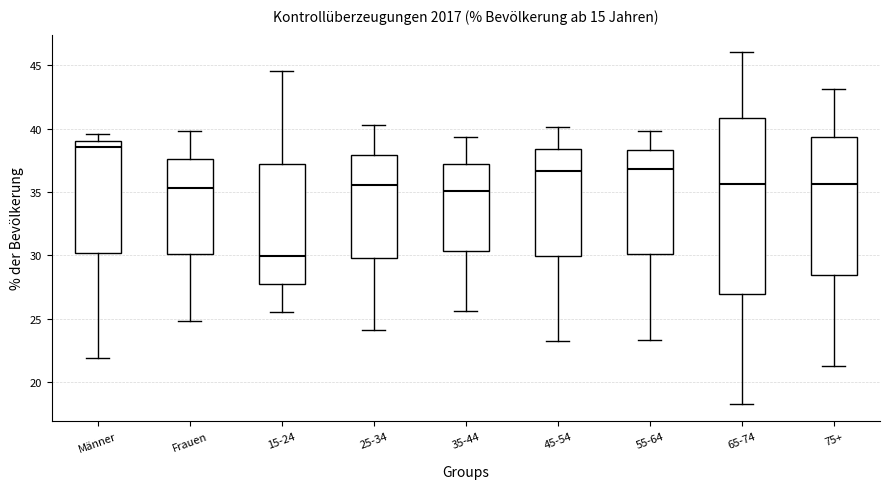

Which box is the tallest, from its lower edge to its upper edge?

65-74